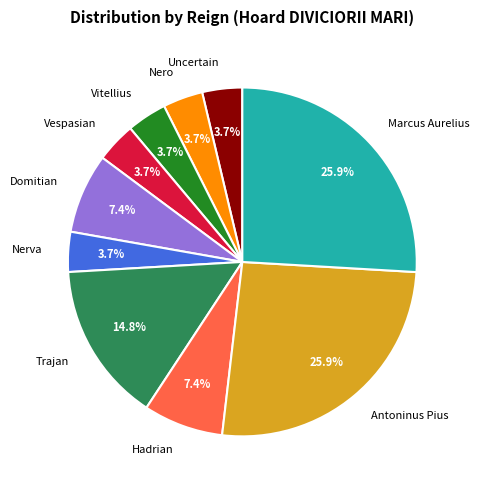

To the nearest percent, what portion does Marcus Aurelius represent?

26%